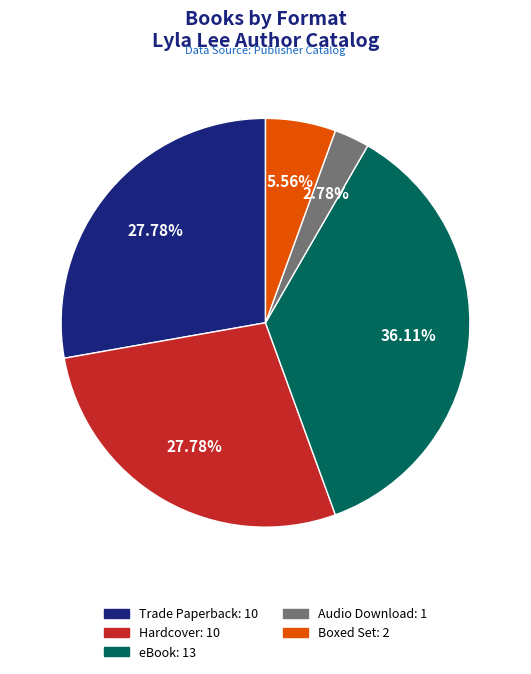

Is Boxed Set the majority of the pie?

No